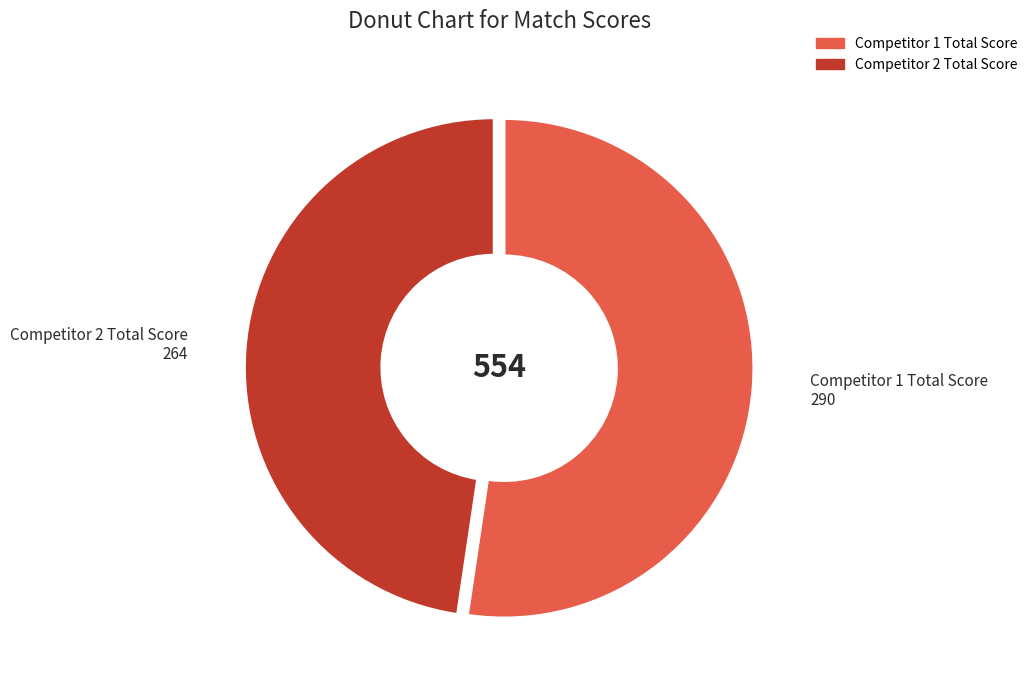

Which category has the biggest portion of the pie?

Competitor 1 Total Score